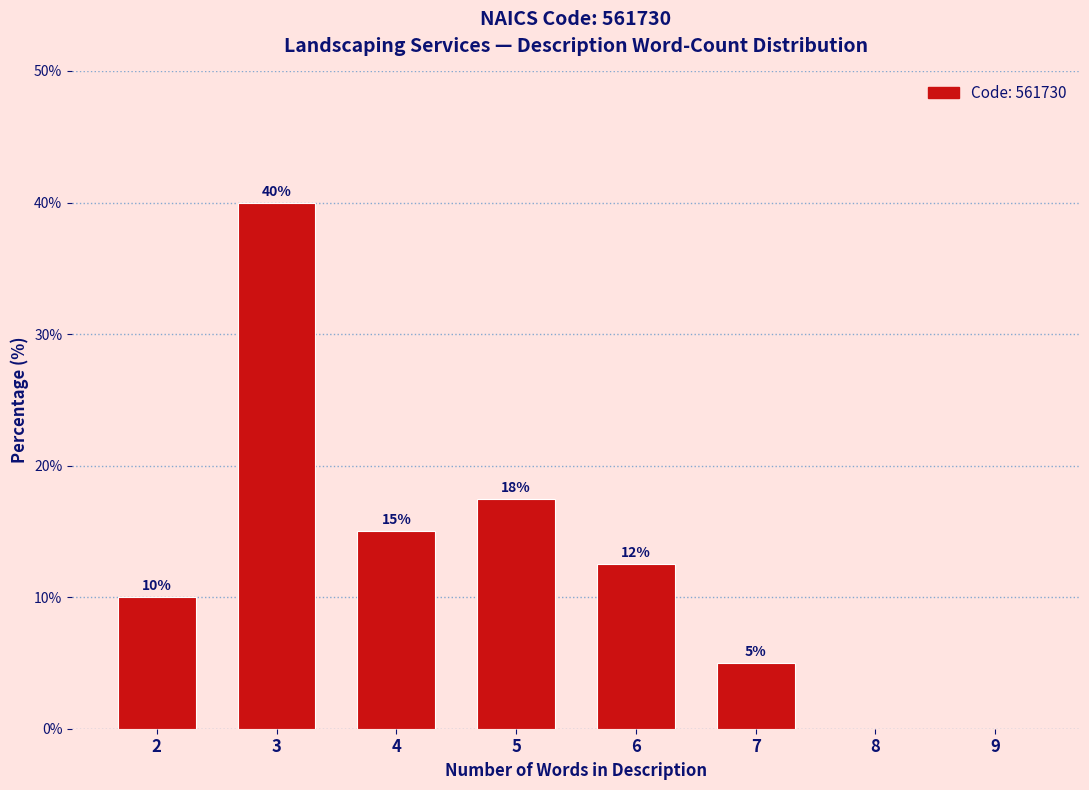

What is the sum of all values?

100.0